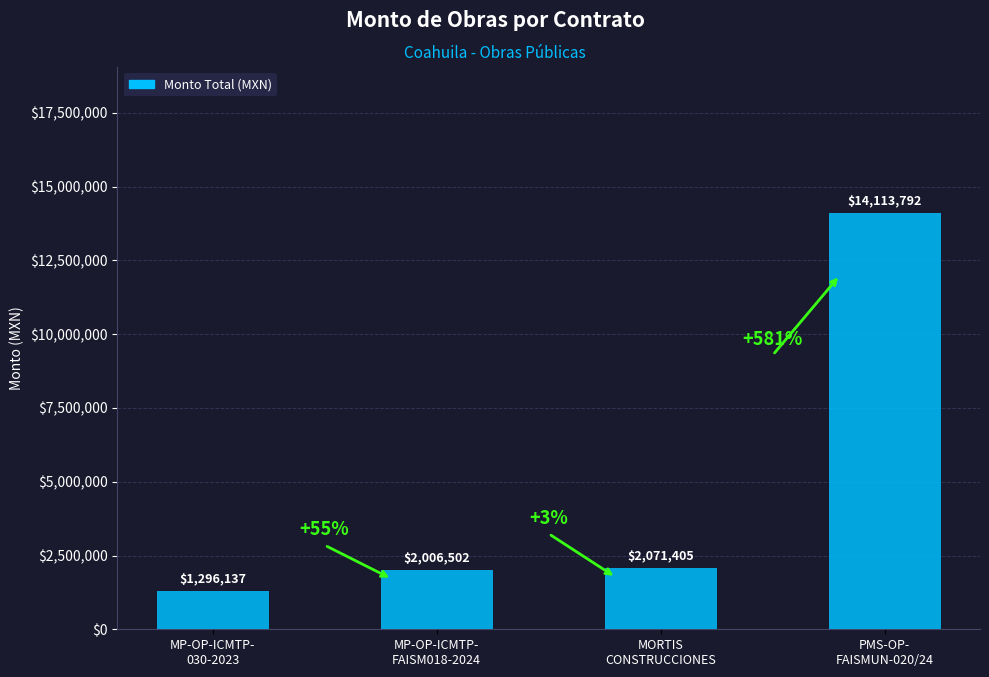

Are the bars grouped side by side (vs. stacked)?

No